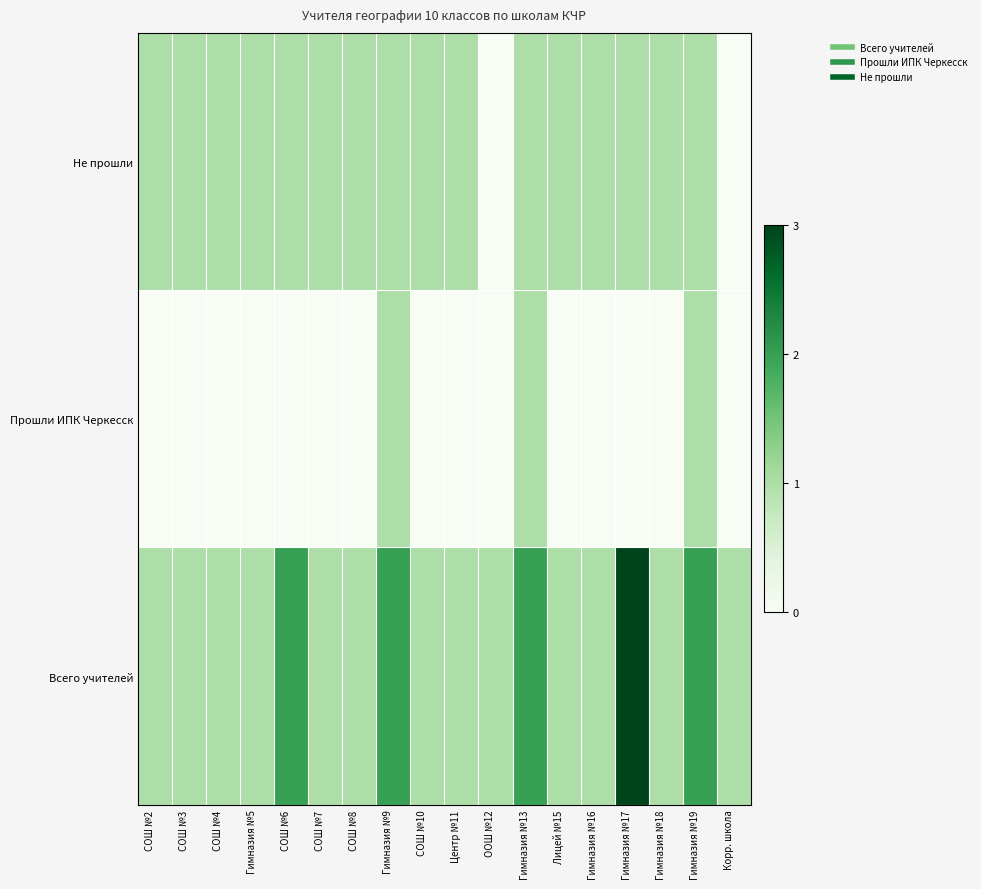

Reading left to right, what are all the values shown in this chart?

Всего учителей: СОШ №2=1	СОШ №3=1	СОШ №4=1	Гимназия №5=1	СОШ №6=2	СОШ №7=1	СОШ №8=1	Гимназия №9=2	СОШ №10=1	Центр №11=1	ООШ №12=1	Гимназия №13=2	Лицей №15=1	Гимназия №16=1	Гимназия №17=3	Гимназия №18=1	Гимназия №19=2	Корр. школа=1
Прошли ИПК Черкесск: СОШ №2=0	СОШ №3=0	СОШ №4=0	Гимназия №5=0	СОШ №6=0	СОШ №7=0	СОШ №8=0	Гимназия №9=1	СОШ №10=0	Центр №11=0	ООШ №12=0	Гимназия №13=1	Лицей №15=0	Гимназия №16=0	Гимназия №17=0	Гимназия №18=0	Гимназия №19=1	Корр. школа=0
Не прошли: СОШ №2=1	СОШ №3=1	СОШ №4=1	Гимназия №5=1	СОШ №6=1	СОШ №7=1	СОШ №8=1	Гимназия №9=1	СОШ №10=1	Центр №11=1	ООШ №12=0	Гимназия №13=1	Лицей №15=1	Гимназия №16=1	Гимназия №17=1	Гимназия №18=1	Гимназия №19=1	Корр. школа=0